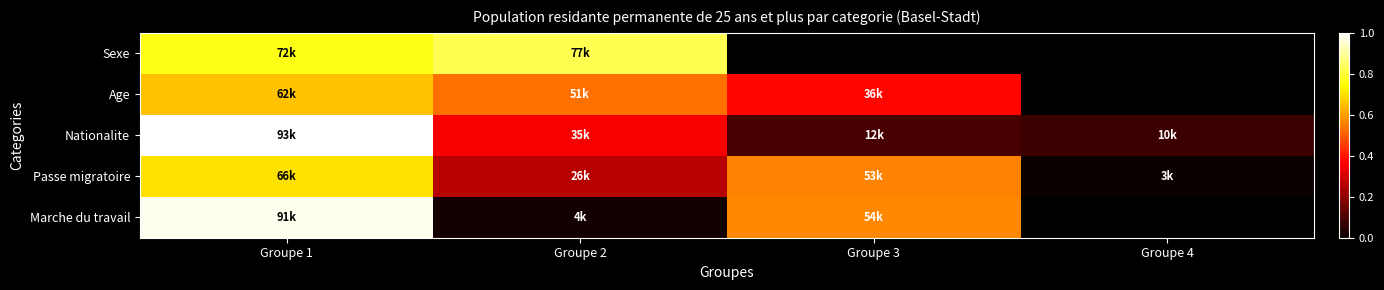

Rank the series by their average value, from lowest to highest.

Passe migratoire, Marche du travail, Sexe, Age, Nationalite